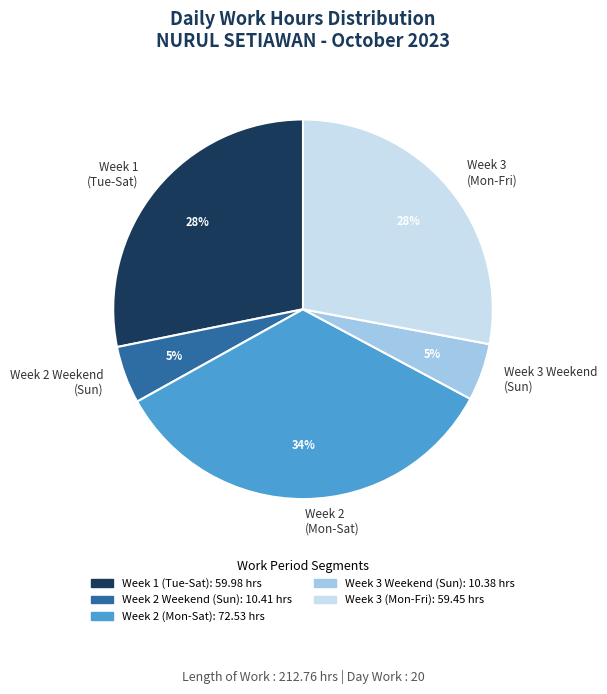

What percentage is the Week 3 (Mon-Fri) slice, to the nearest percent?

28%